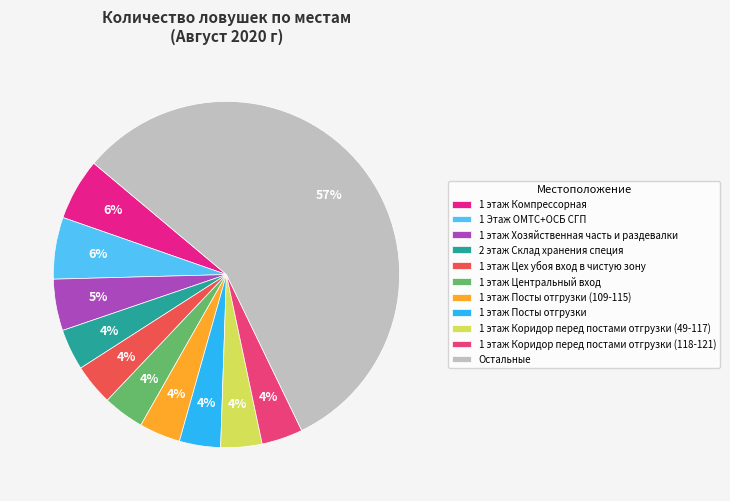

How many slices are in this pie chart?

11